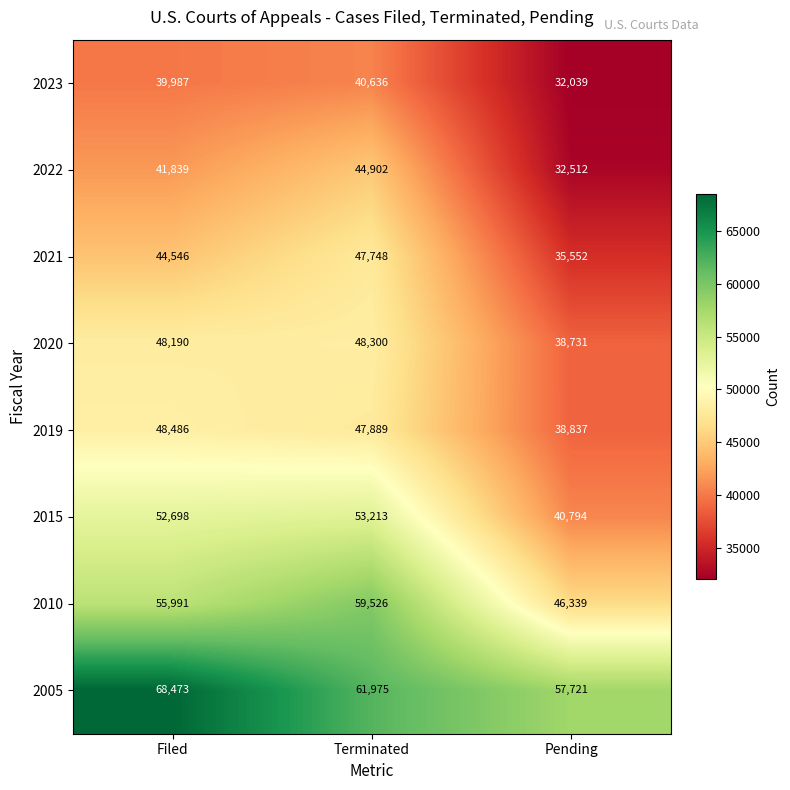

At which category does the chart reach its minimum across all series?

Pending